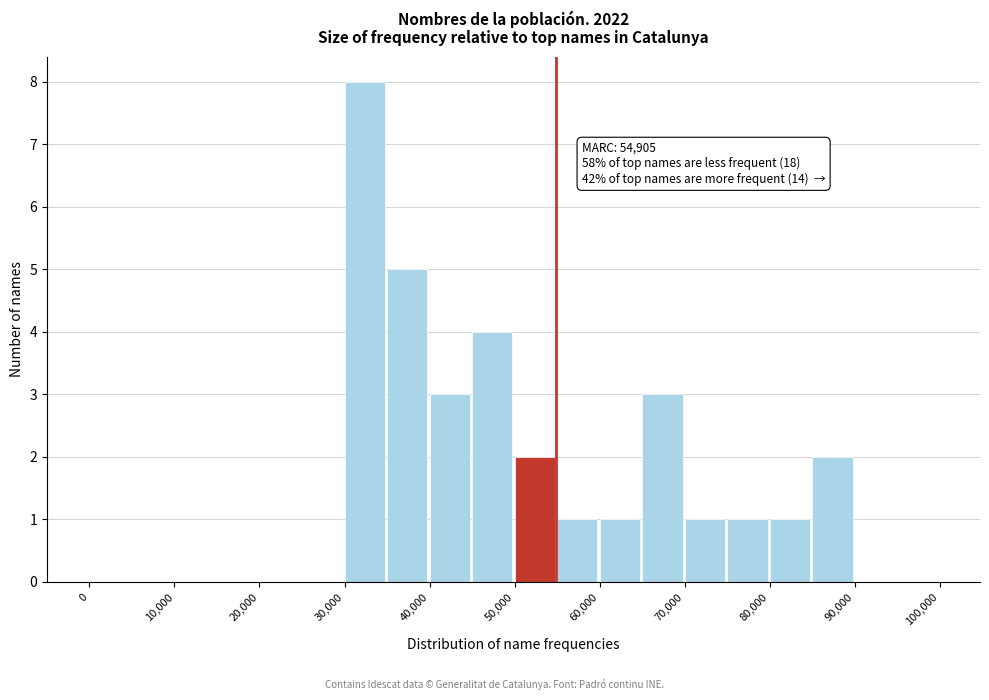

Which range on the x-axis has the tallest bar?

30000 to 35000